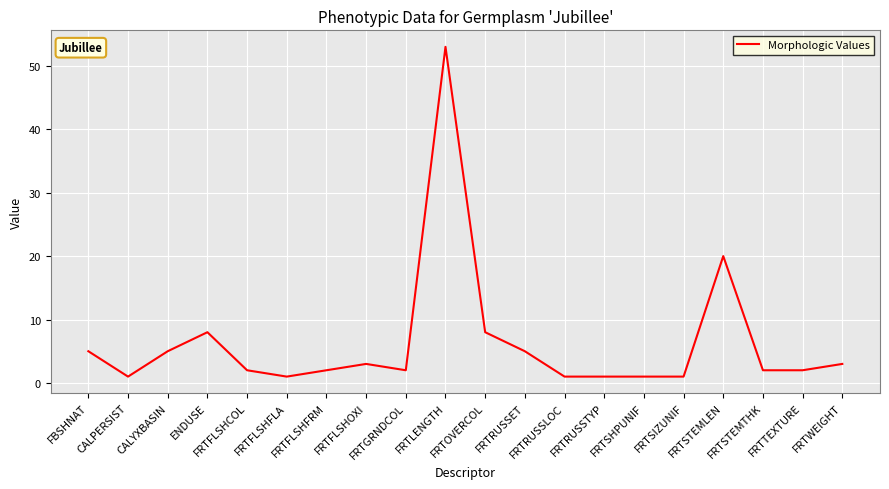

What is the difference between the maximum and minimum values?

52